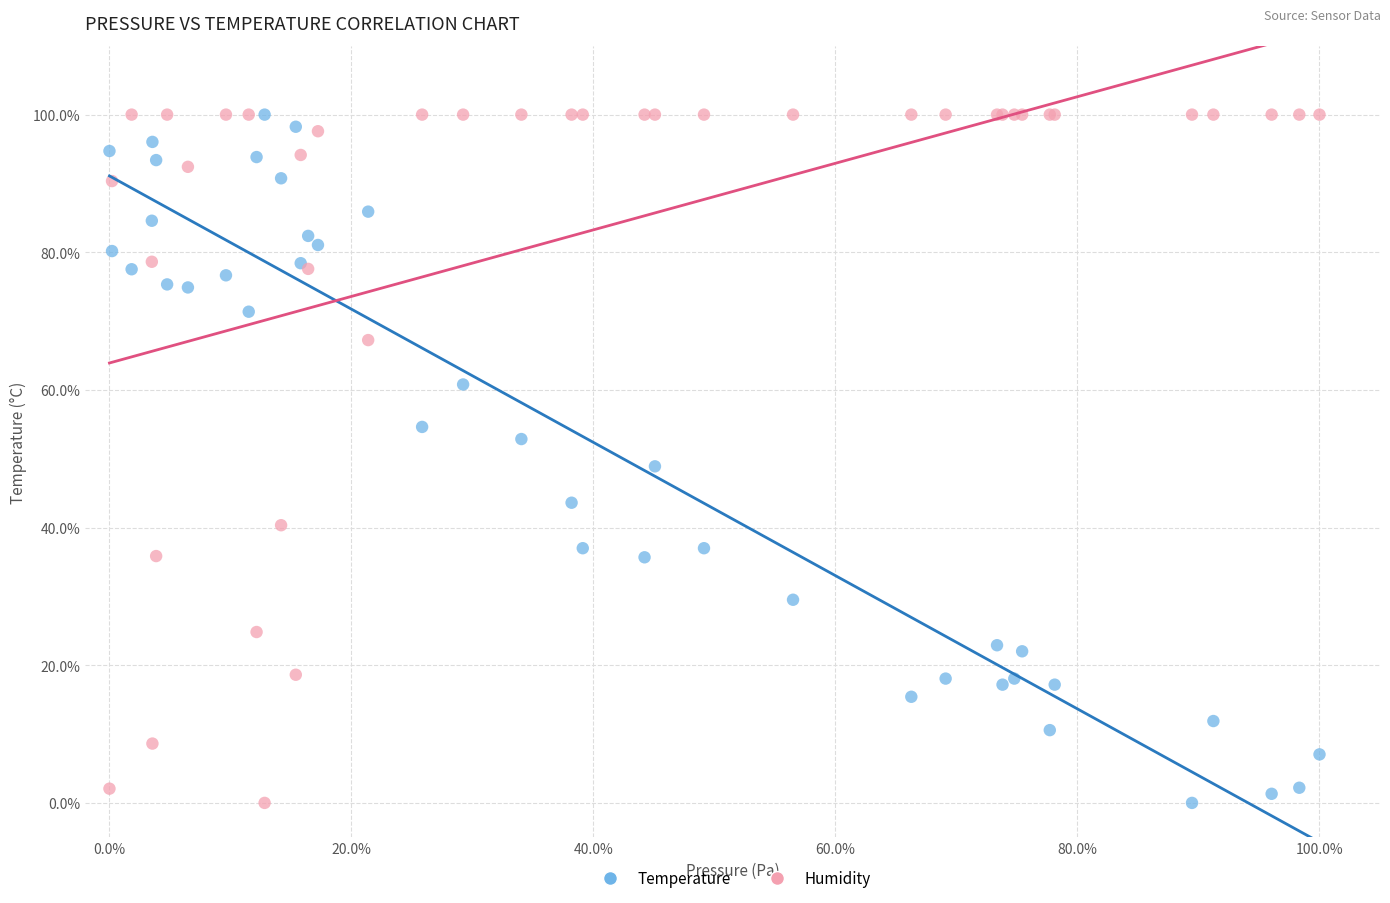

What are all the series names shown in the legend?

Temperature, Humidity